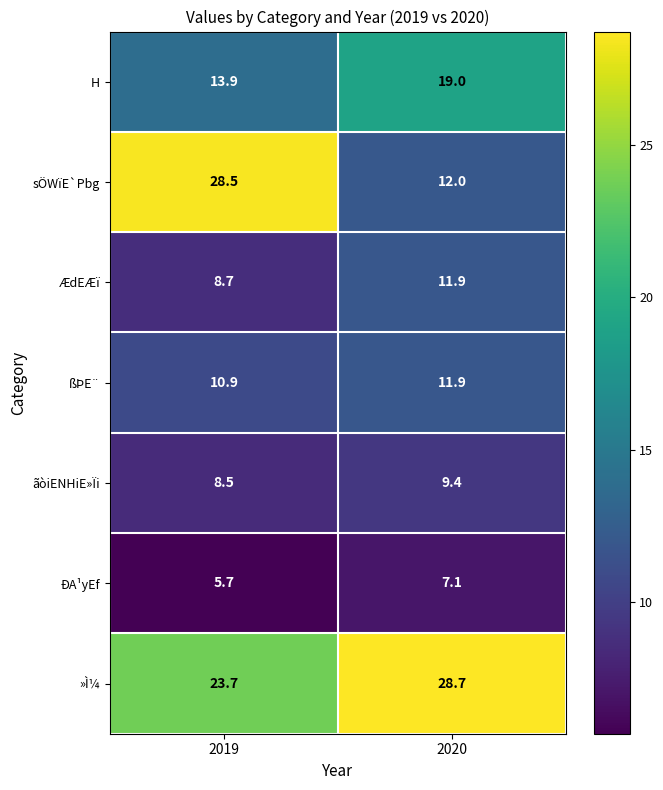

Which series changed the most between 2019 and 2020?

sÖWïE`Pbg